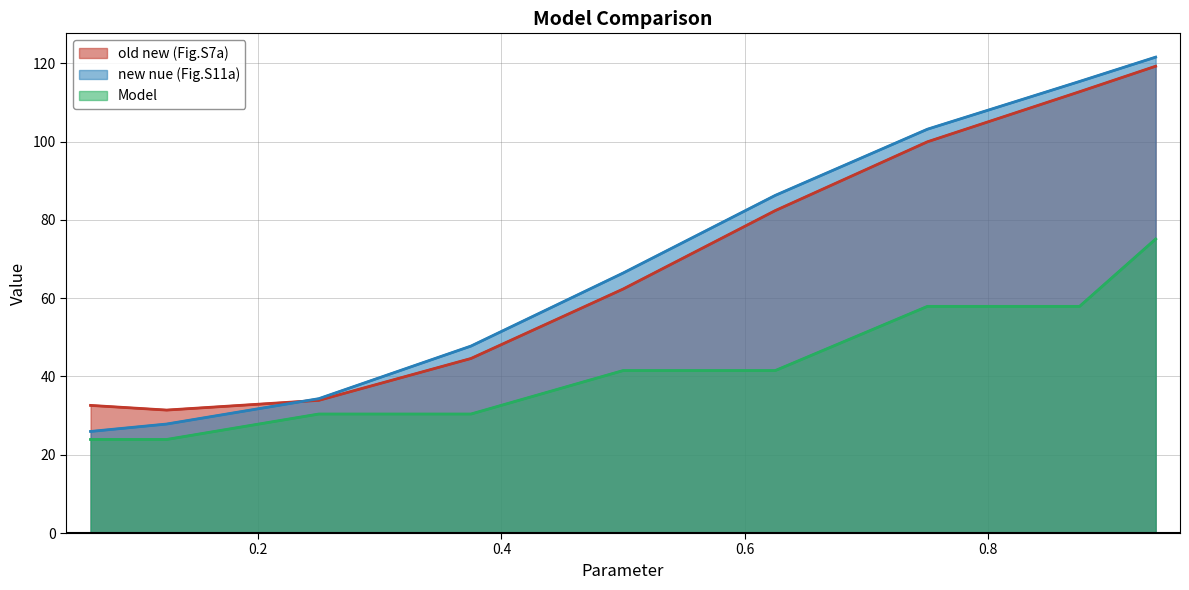

What is the lowest value of the old new (Fig.S7a) series?

31.4